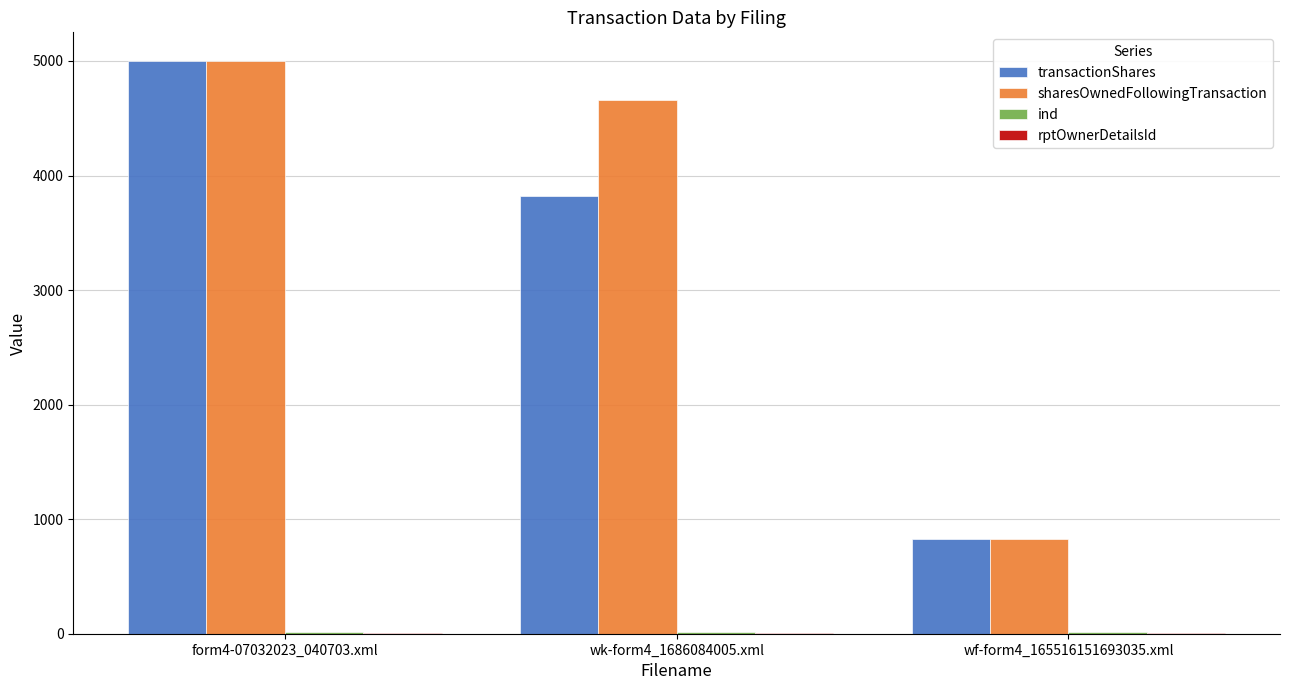

What is the sum of all transactionShares values?

9655